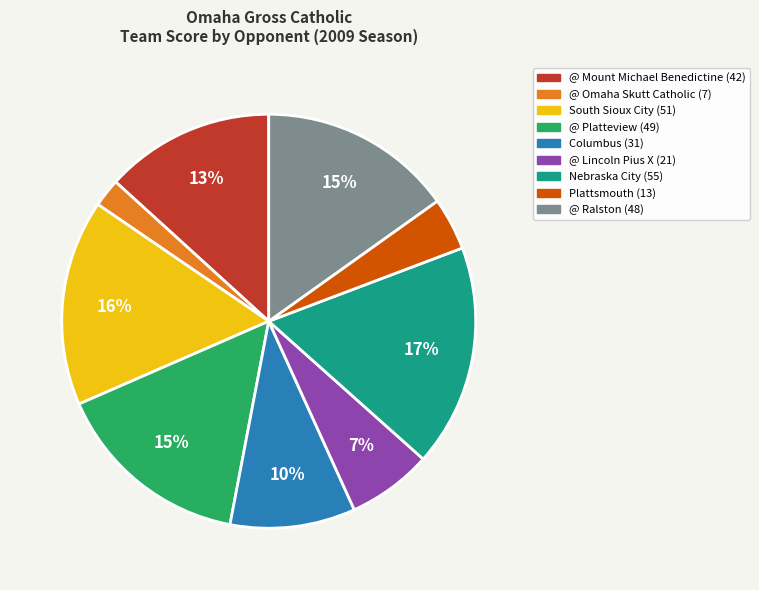

Between @ Mount Michael Benedictine and @ Lincoln Pius X, which is larger?

@ Mount Michael Benedictine